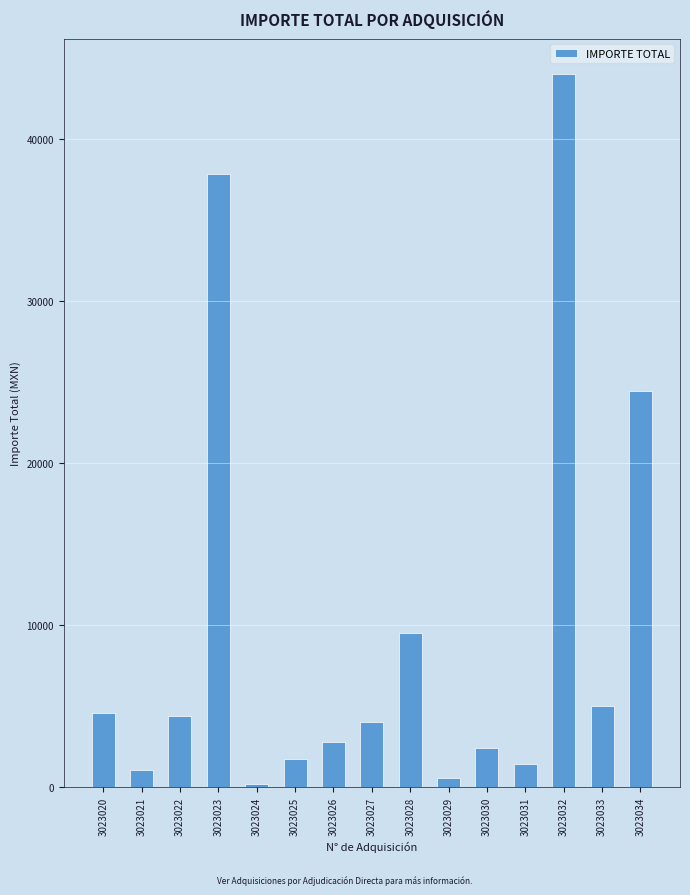

Which has a higher value, 3023034 or 3023033?

3023034